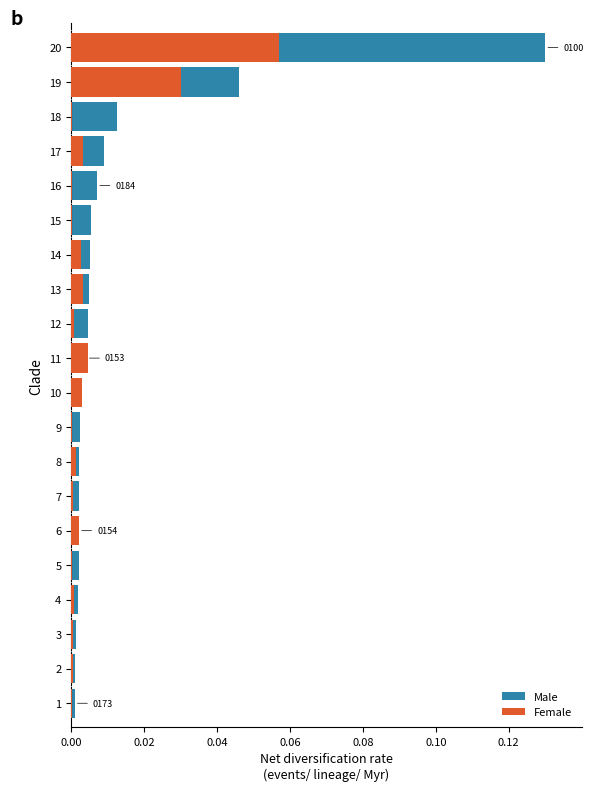

Reading left to right, extract all data points from this chart.

Male: 0.1	0.0	0.0	0.0	0.0	0.0	0.0	0.0	0.0	0.0	0.0	0.0	0.0	0.0	0.0	0.0	0.0	0.0	0.0	0.0
Female: 0.1	0.0	0.0	0.0	0.0	0.0	0.0	0.0	0.0	0.0	0.0	0.0	0.0	0.0	0.0	0.0	0.0	0.0	0.0	0.0